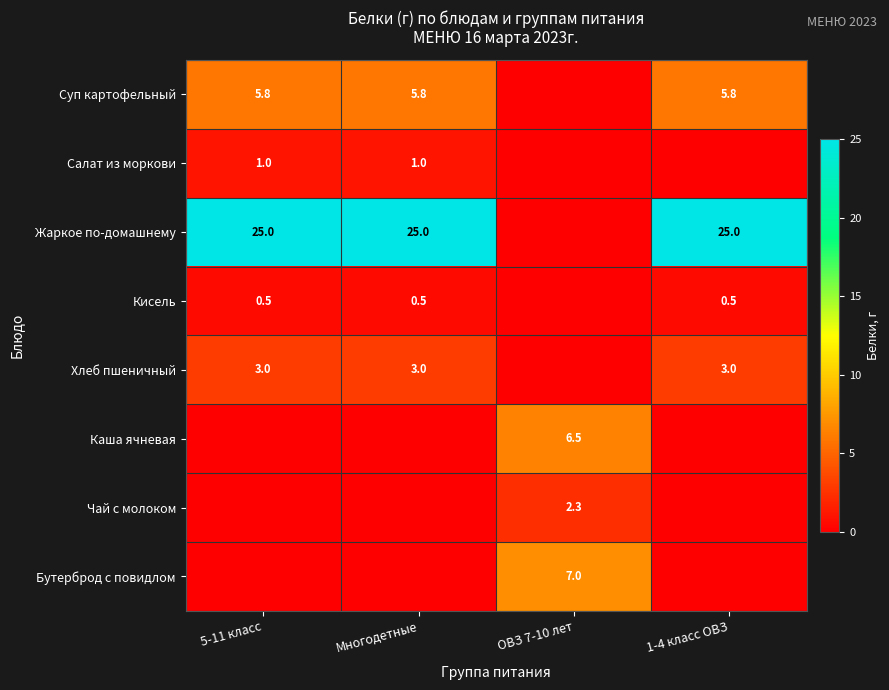

Is it true that Суп картофельный equals 5.8 at Многодетные?

True